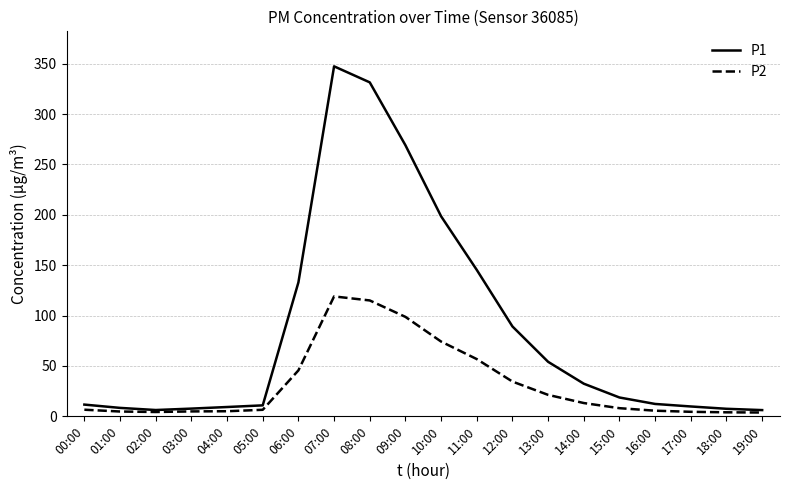

At which category is the sum across all series the highest?

07:00